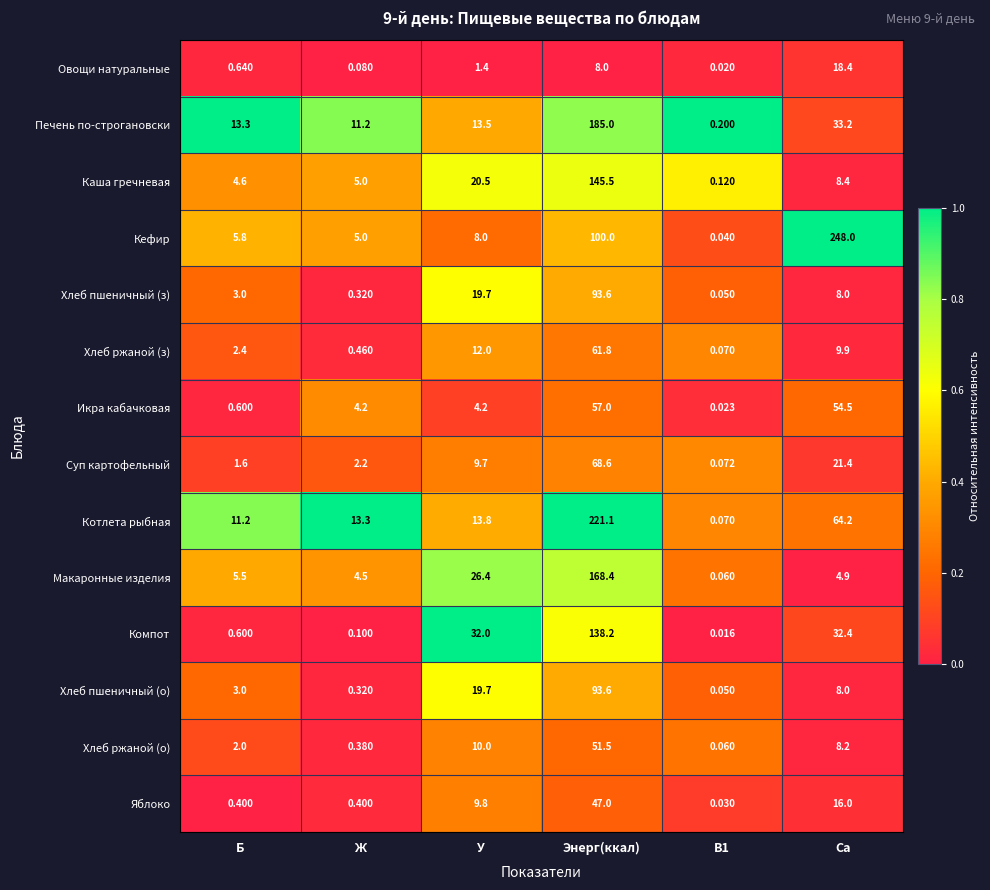

At which category does the chart reach its peak across all series?

Са